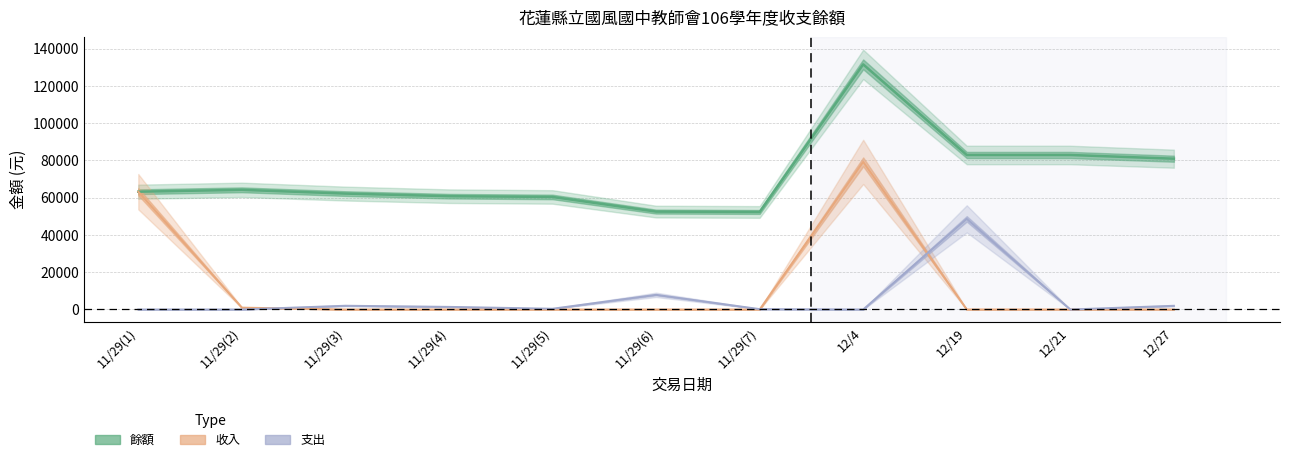

Reading right to left, what are all the values shown in this chart?

balance: 12/27=80908	12/21=82897	12/19=82894	12/4=131524	11/29(7)=52324	11/29(6)=52524	11/29(5)=60384	11/29(4)=60789	11/29(3)=62189	11/29(2)=64199	11/29(1)=63199
income: 12/27=0	12/21=3	12/19=0	12/4=79200	11/29(7)=0	11/29(6)=0	11/29(5)=0	11/29(4)=0	11/29(3)=0	11/29(2)=1000	11/29(1)=63199
expense: 12/27=1989	12/21=0	12/19=48630	12/4=0	11/29(7)=200	11/29(6)=7860	11/29(5)=405	11/29(4)=1400	11/29(3)=2010	11/29(2)=0	11/29(1)=0